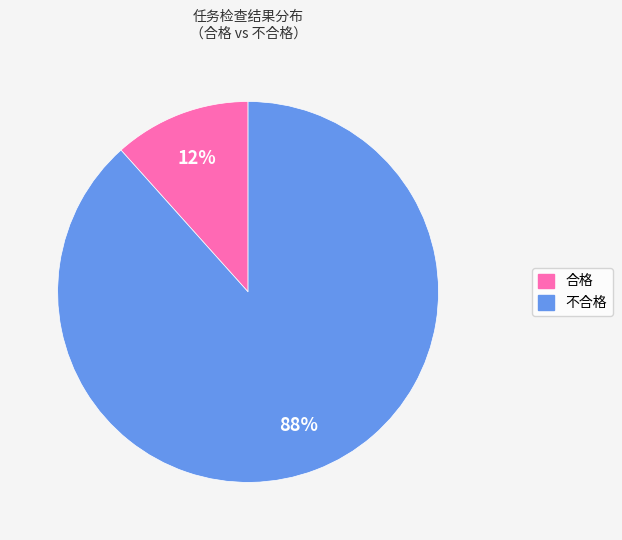

The 不合格 slice represents 88% of the pie. True or false?

True